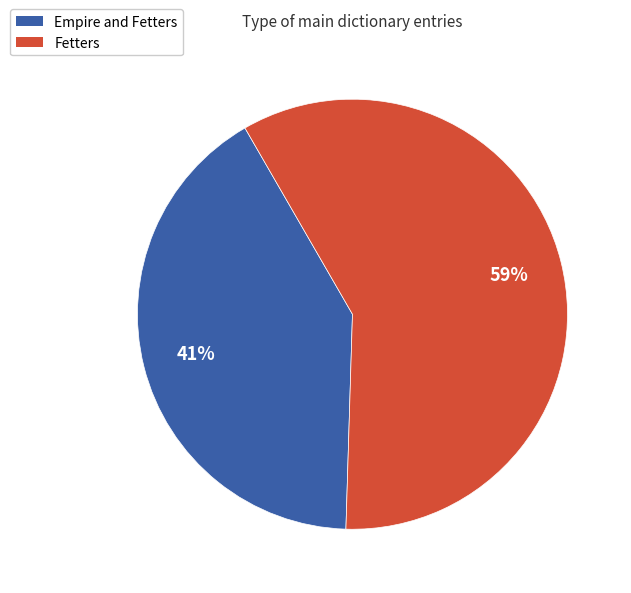

What percentage is the Empire and Fetters slice, to the nearest percent?

41%